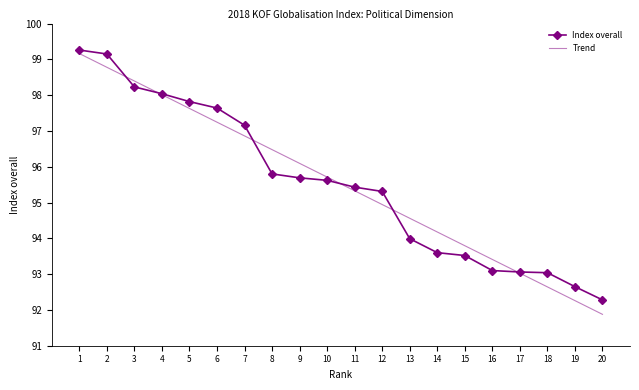

At which label does Trend first exceed 95?

1